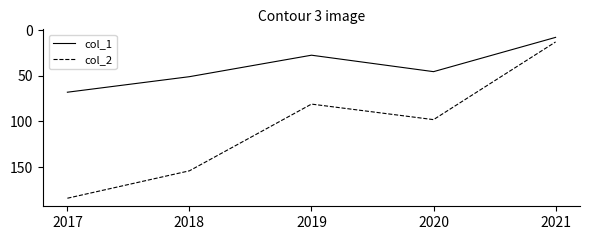

What is the highest value of the col_2 series?

184.0